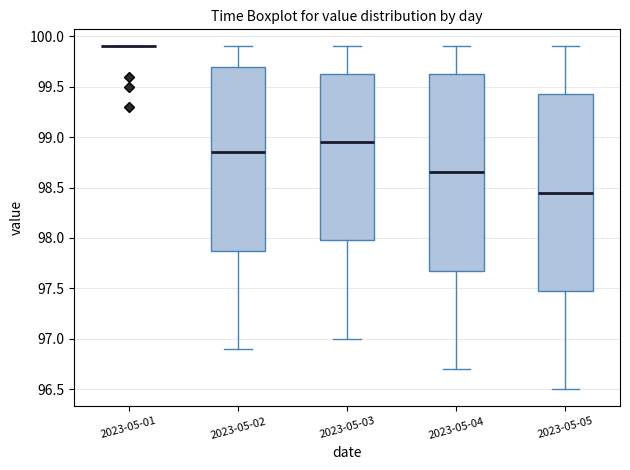

Reading left to right, transcribe this box plot: for each box, give where its median line is, the range the box spans, and where its two whiskers end, as read against the y-axis. The values are not printed on the chart, so give them approximately, as read against the axis.

2023-05-01: box collapsed to a line at 99.90, whiskers 99.90 to 99.90
2023-05-02: median 98.85, box 97.90 to 99.70, whiskers 96.90 to 99.90
2023-05-03: median 98.95, box 98.00 to 99.65, whiskers 97.00 to 99.90
2023-05-04: median 98.65, box 97.70 to 99.65, whiskers 96.70 to 99.90
2023-05-05: median 98.45, box 97.50 to 99.45, whiskers 96.50 to 99.90